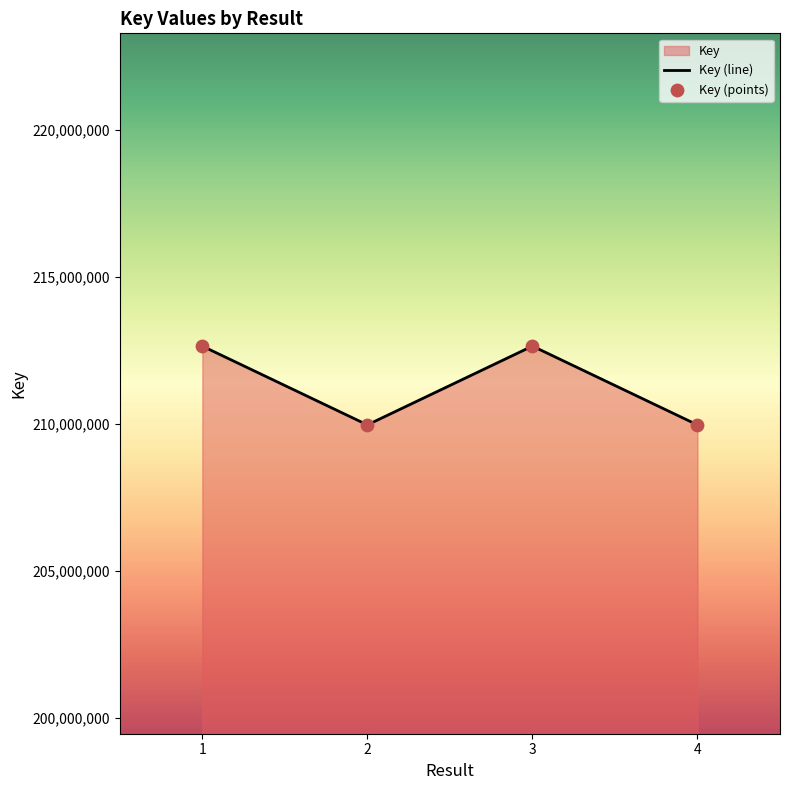

Between 3 and 4, which is larger?

3